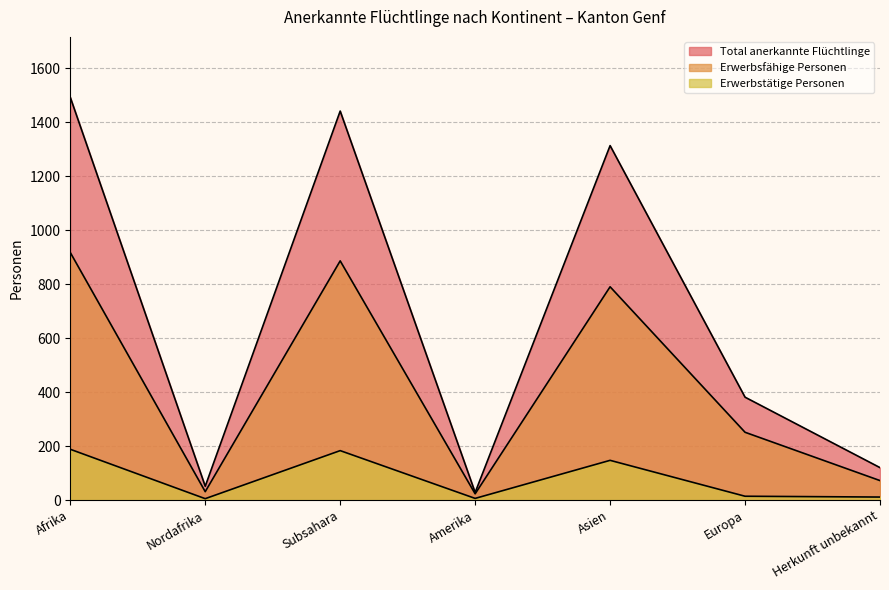

Is it true that Erwerbsfähige Personen equals 31 at Nordafrika?

True